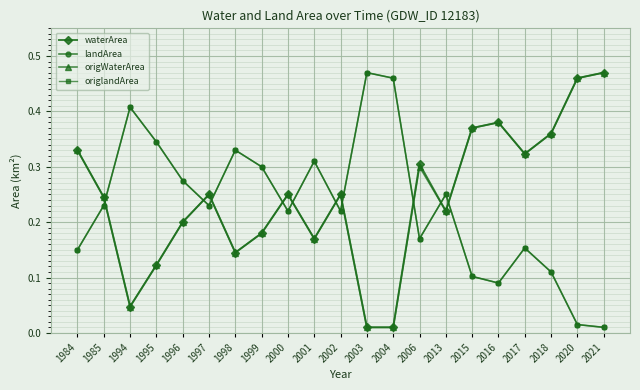

Reading right to left, what are all the values shown in this chart?

waterArea: 0.5	0.5	0.4	0.3	0.4	0.4	0.2	0.3	0.0	0.0	0.2	0.2	0.2	0.2	0.1	0.2	0.2	0.1	0.0	0.2	0.3
landArea: 0.0	0.0	0.1	0.2	0.1	0.1	0.2	0.2	0.5	0.5	0.2	0.3	0.2	0.3	0.3	0.2	0.3	0.3	0.4	0.2	0.1
origWaterArea: 0.5	0.5	0.4	0.3	0.4	0.4	0.2	0.3	0.0	0.0	0.2	0.2	0.2	0.2	0.1	0.2	0.2	0.1	0.0	0.2	0.3
origlandArea: 0.0	0.0	0.1	0.2	0.1	0.1	0.2	0.2	0.5	0.5	0.2	0.3	0.2	0.3	0.3	0.2	0.3	0.3	0.4	0.2	0.1